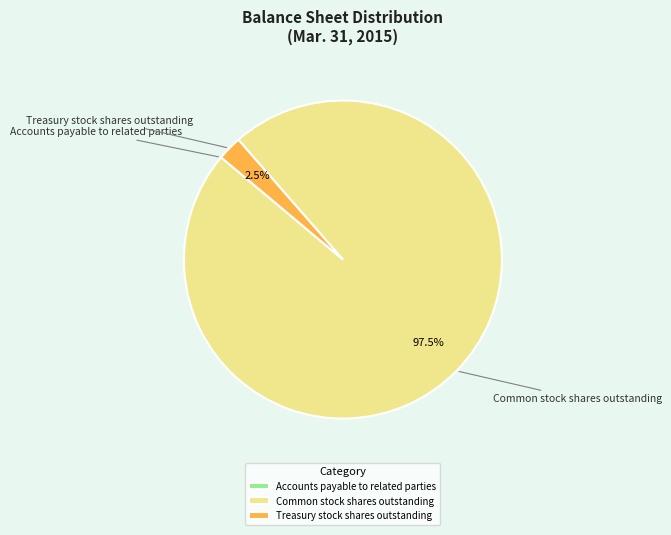

How much of the chart is everything except Treasury stock shares outstanding?

97.5%